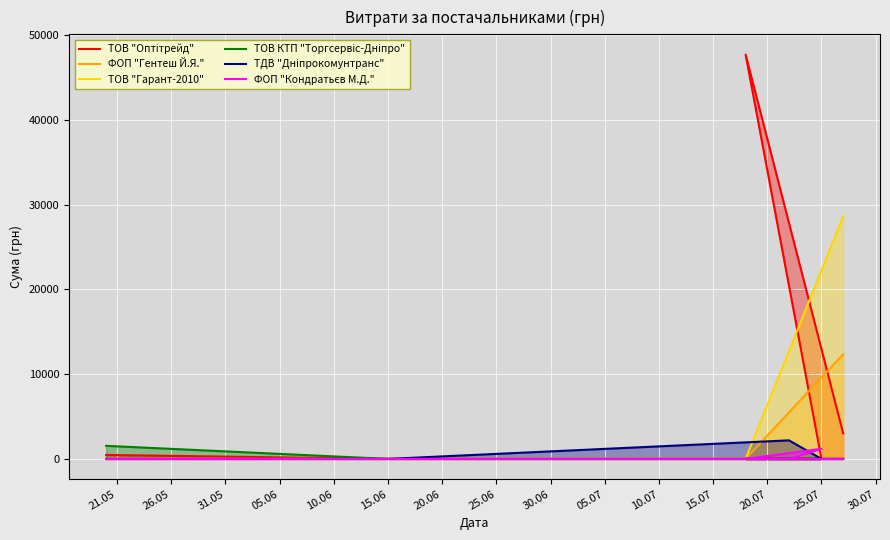

At how many categories does at least one series exceed 11531?

2